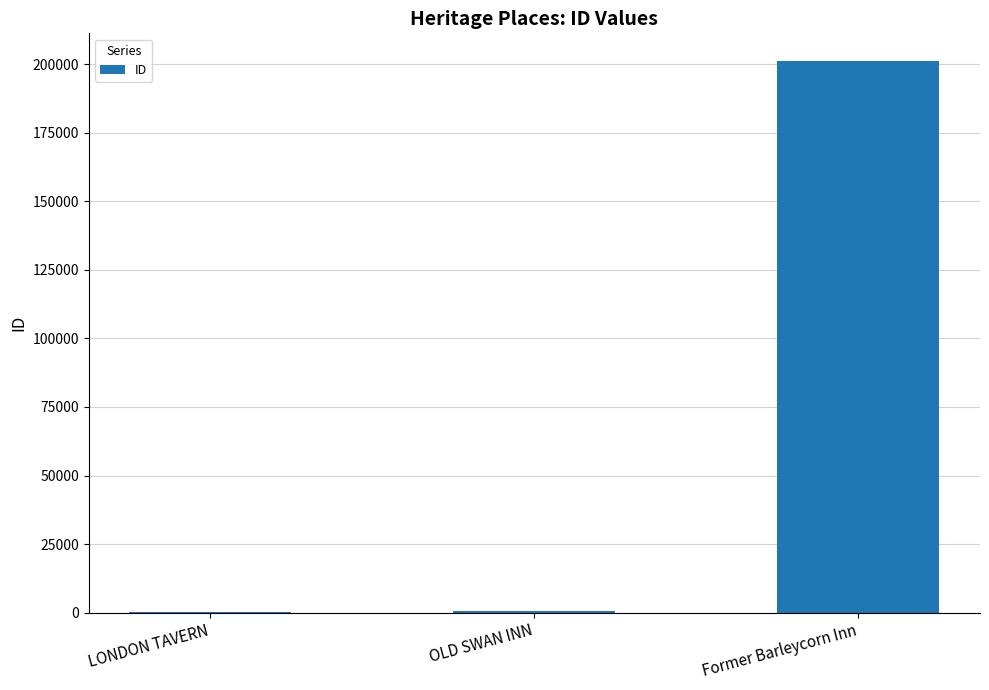

What is the sum of all values?

201756